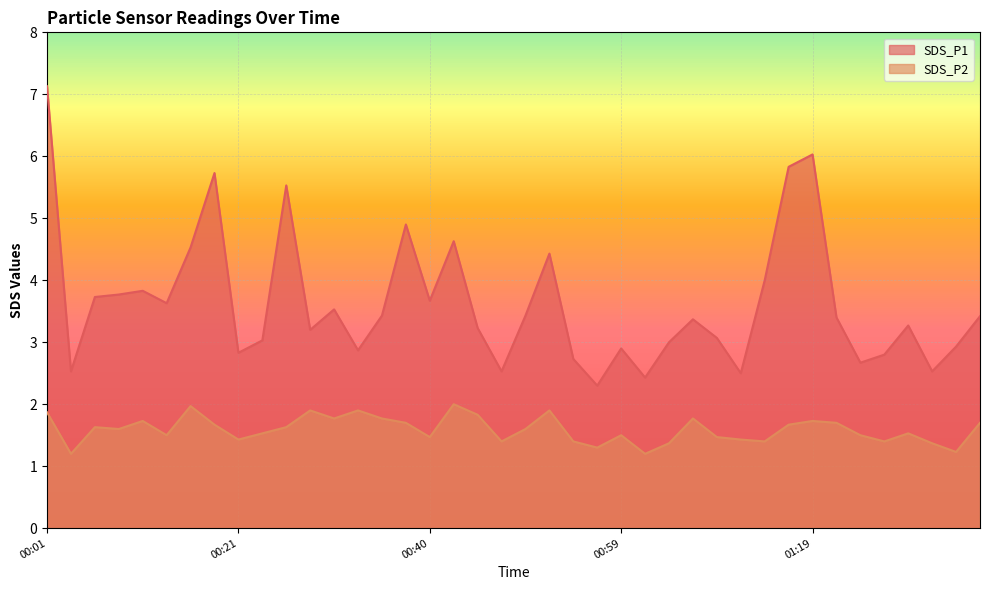

How many interior local valleys does the SDS_P2 series have?

12